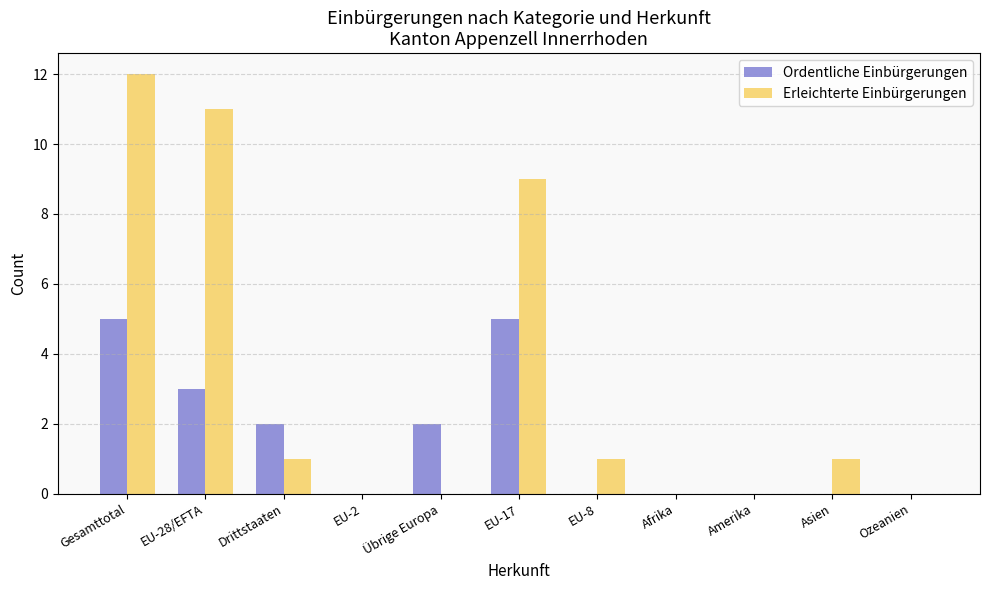

Reading right to left, what are all the values shown in this chart?

Ordentliche Einbürgerungen: 0	0	0	0	0	5	2	0	2	3	5
Erleichterte Einbürgerungen: 0	1	0	0	1	9	0	0	1	11	12